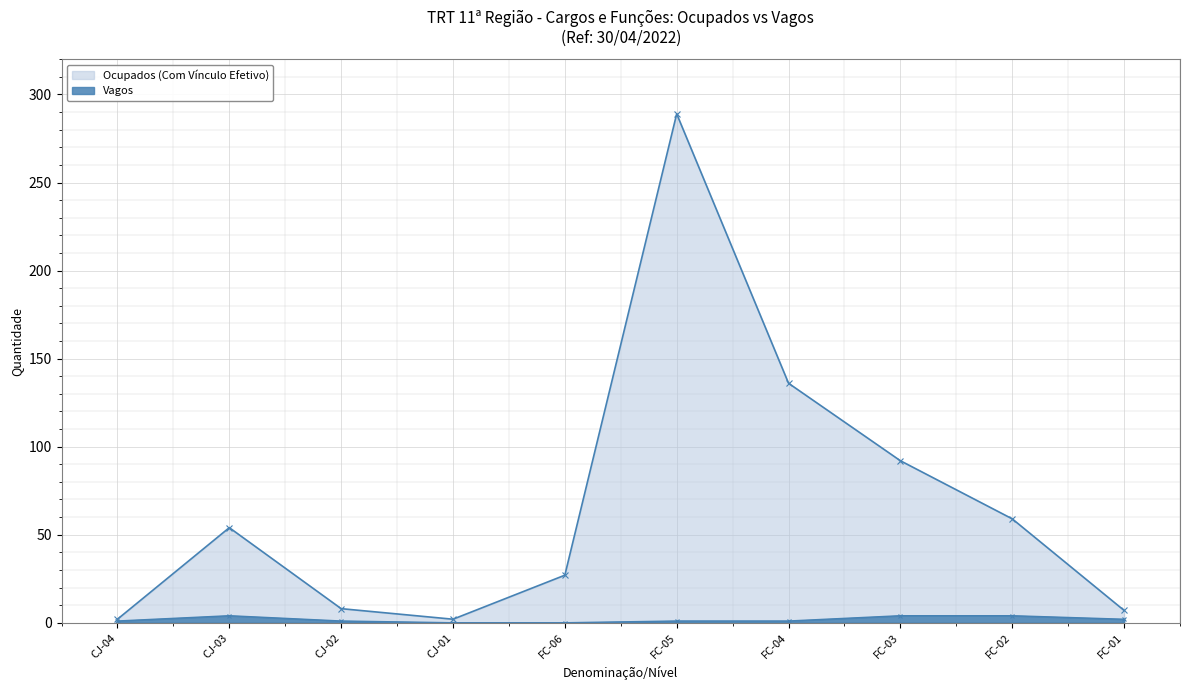

List the series in order of their peak value, lowest first.

Vagos, Ocupados (Com Vínculo Efetivo)